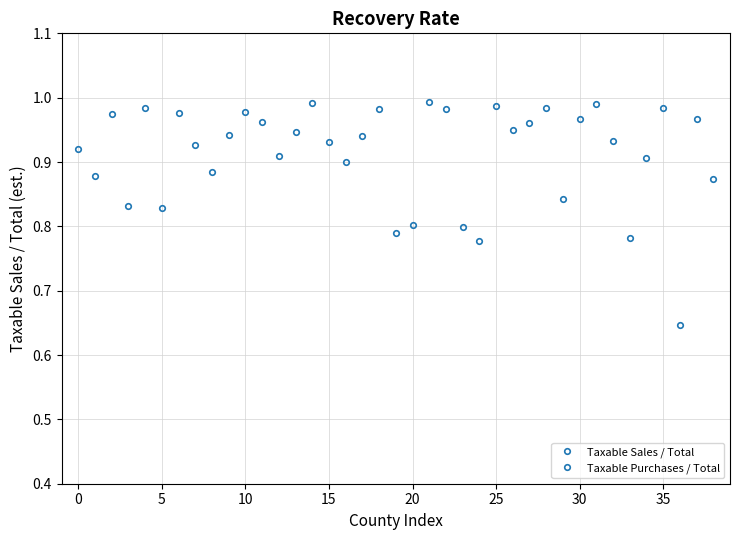

True or false: Taxable Sales / Total and Taxable Purchases / Total intersect in this chart.

False